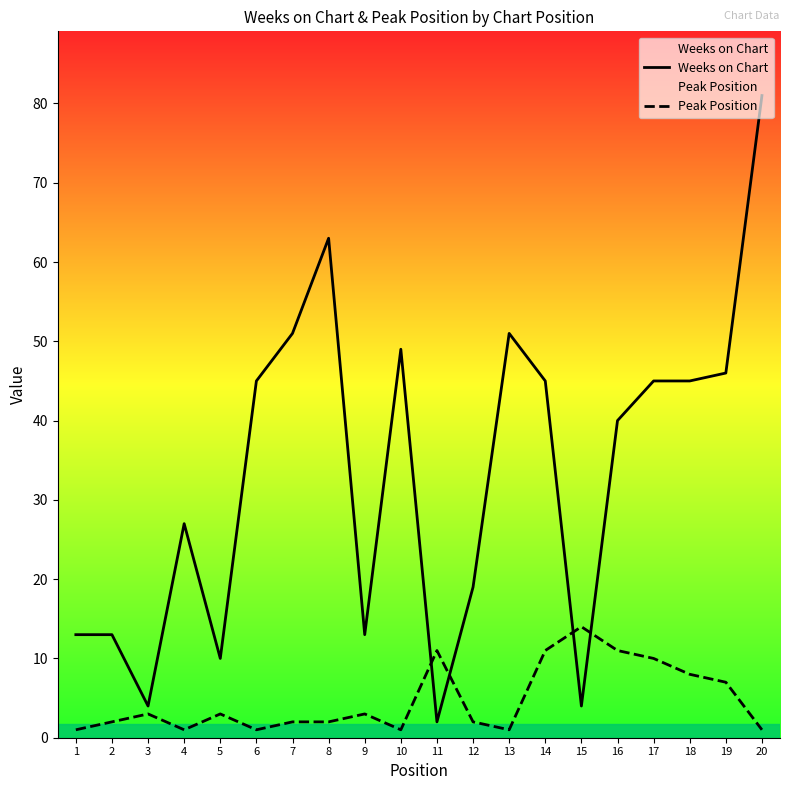

Reading left to right, extract all data points from this chart.

Weeks on Chart: 13	13	4	27	10	45	51	63	13	49	2	19	51	45	4	40	45	45	46	81
Peak Position: 1	2	3	1	3	1	2	2	3	1	11	2	1	11	14	11	10	8	7	1